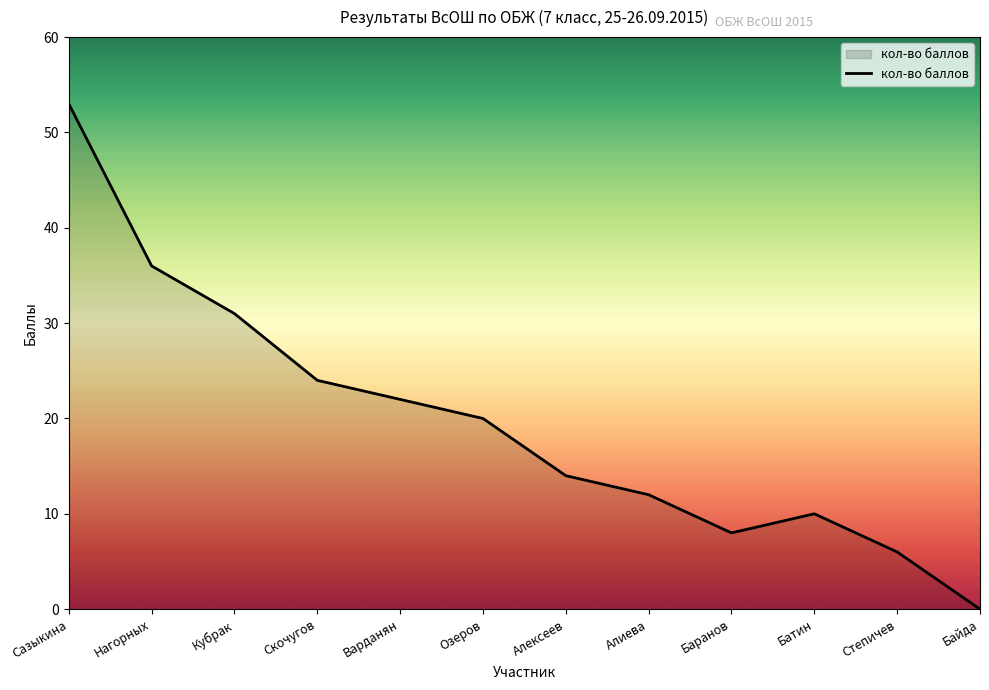

True or false: the data shows 53 at Сазыкина.

True